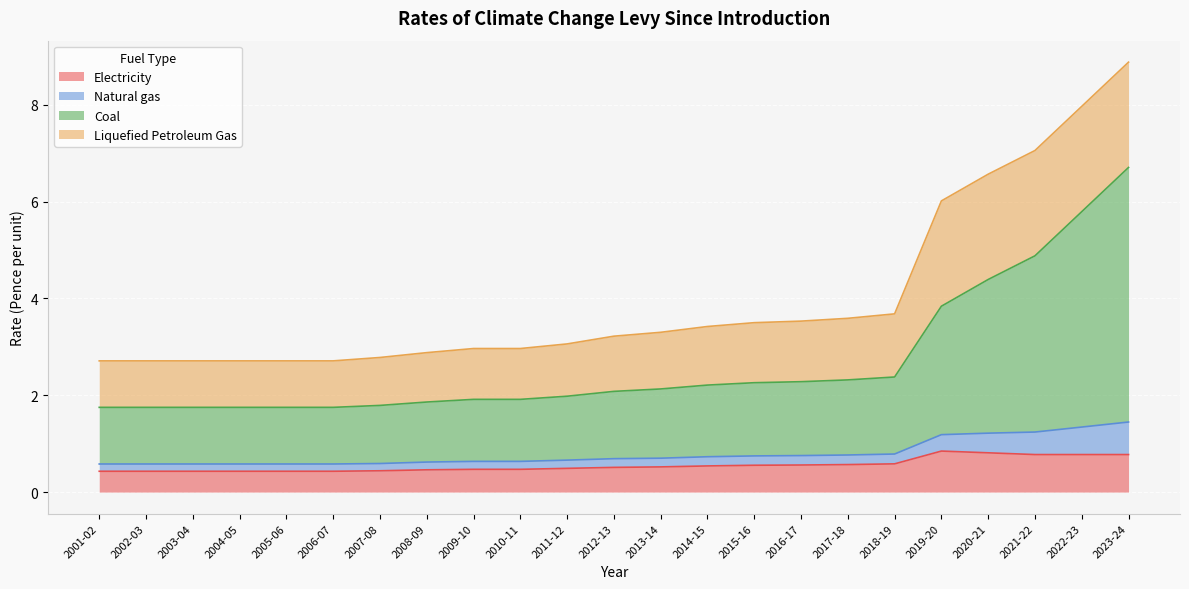

Does the chart display data point markers on the line(s)?

No